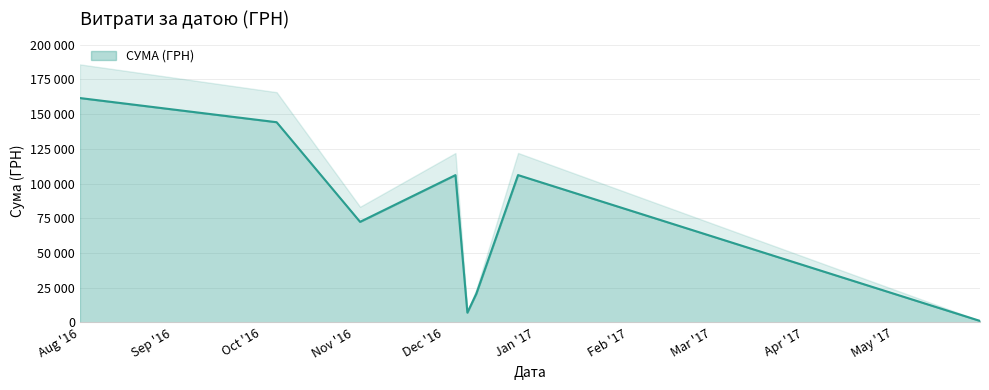

What is the approximate value at 09.12.2016?

4510.0